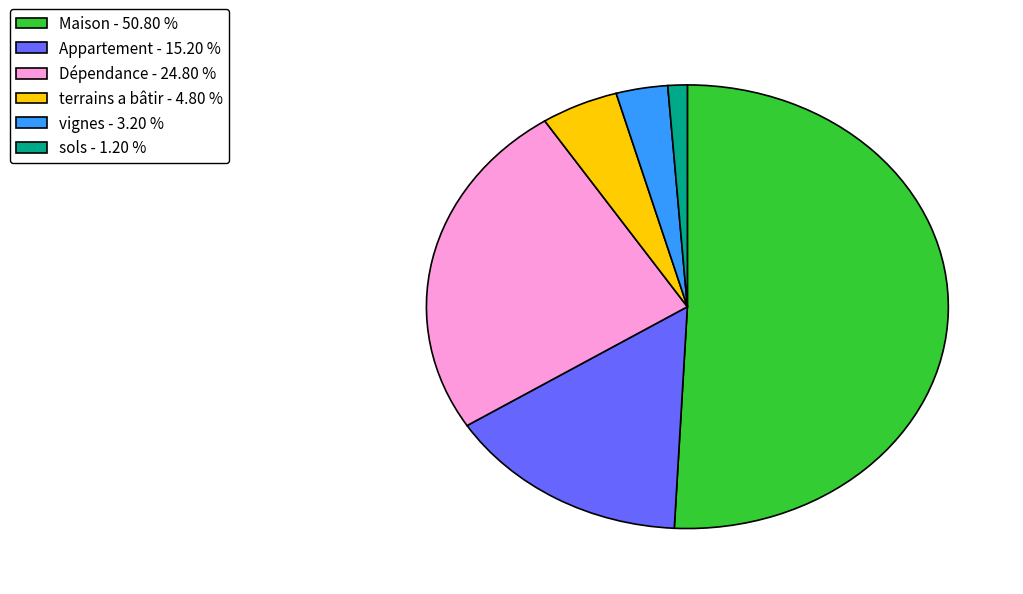

Which category has the smallest portion of the pie?

sols